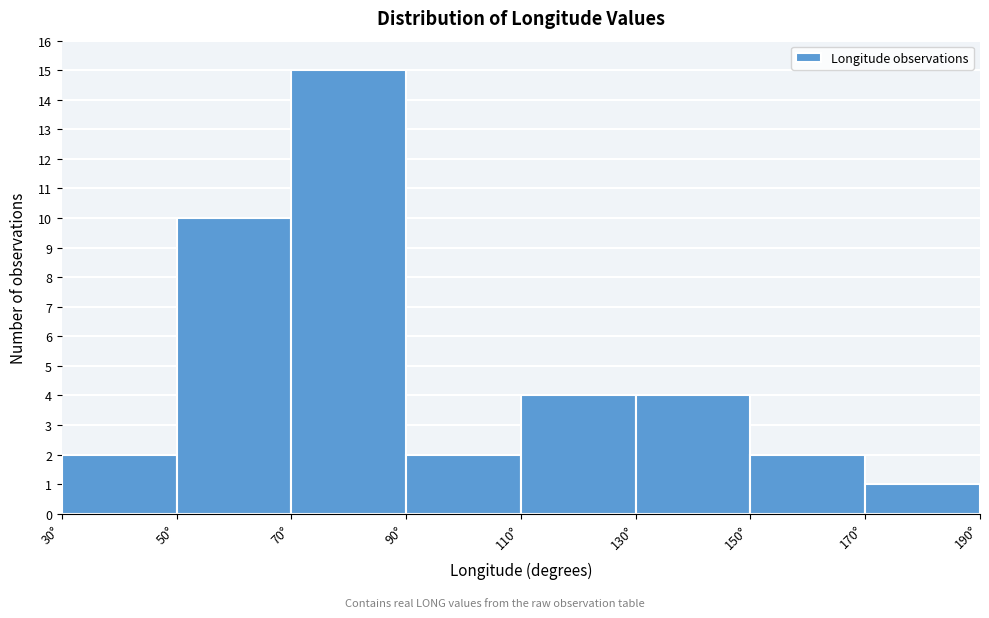

How tall is the bar that spans 50 to 70 on the x-axis? The values are not printed on the chart, so give them approximately, as read against the axis.

10